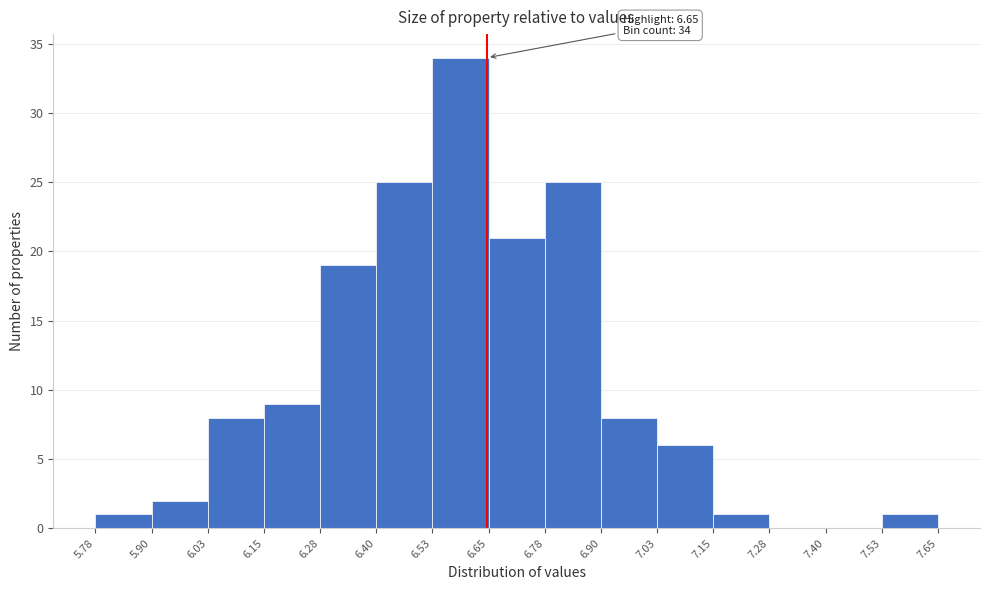

Which range on the x-axis has the tallest bar?

6.53 to 6.65